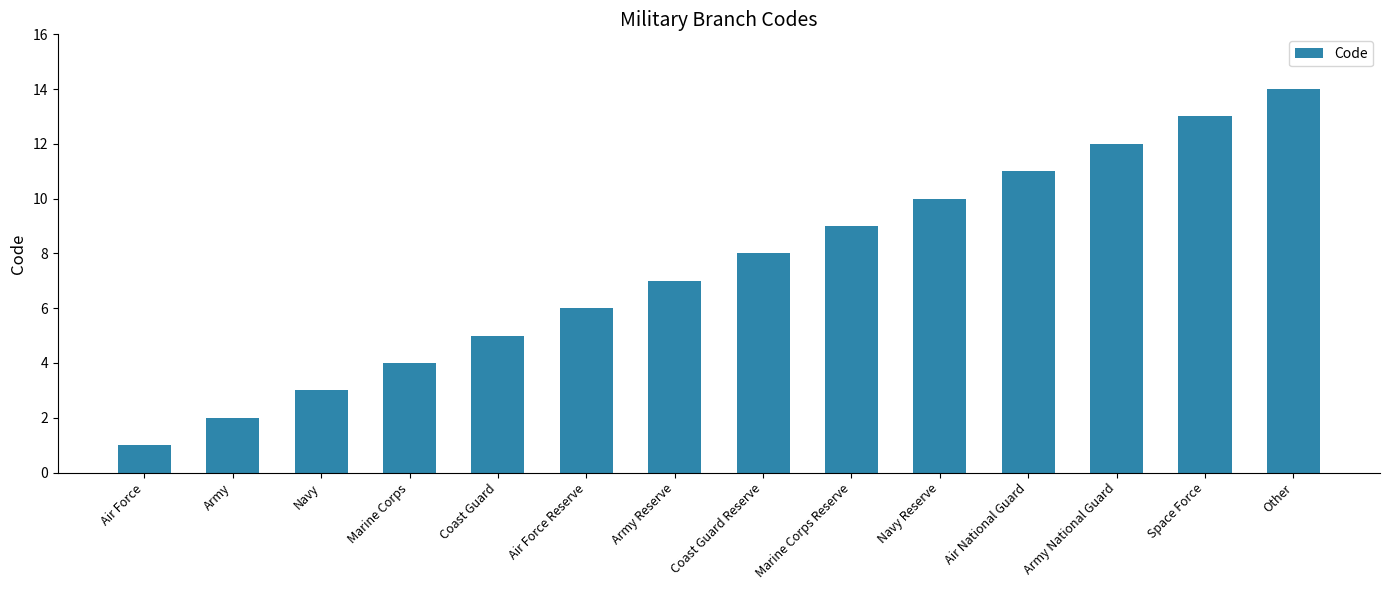

What is the label of the 9th bar from the right?

Air Force Reserve